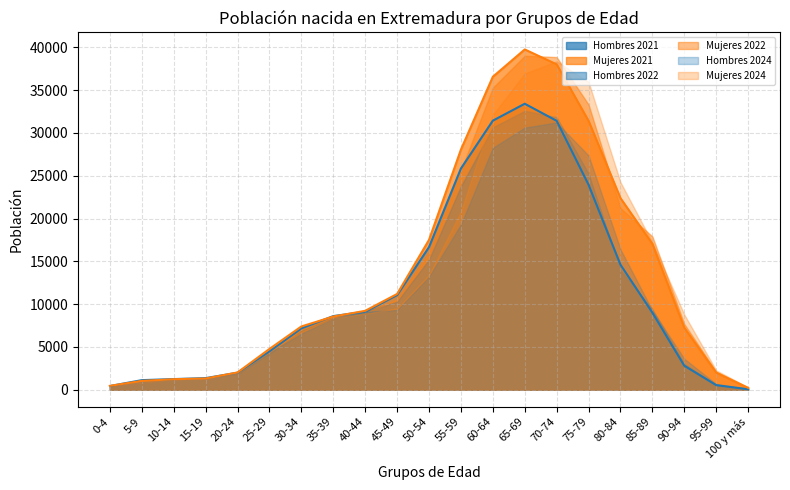

At 95-99, list the series in order from smallest to largest.

Hombres 2021, Hombres 2022, Hombres 2024, Mujeres 2021, Mujeres 2022, Mujeres 2024